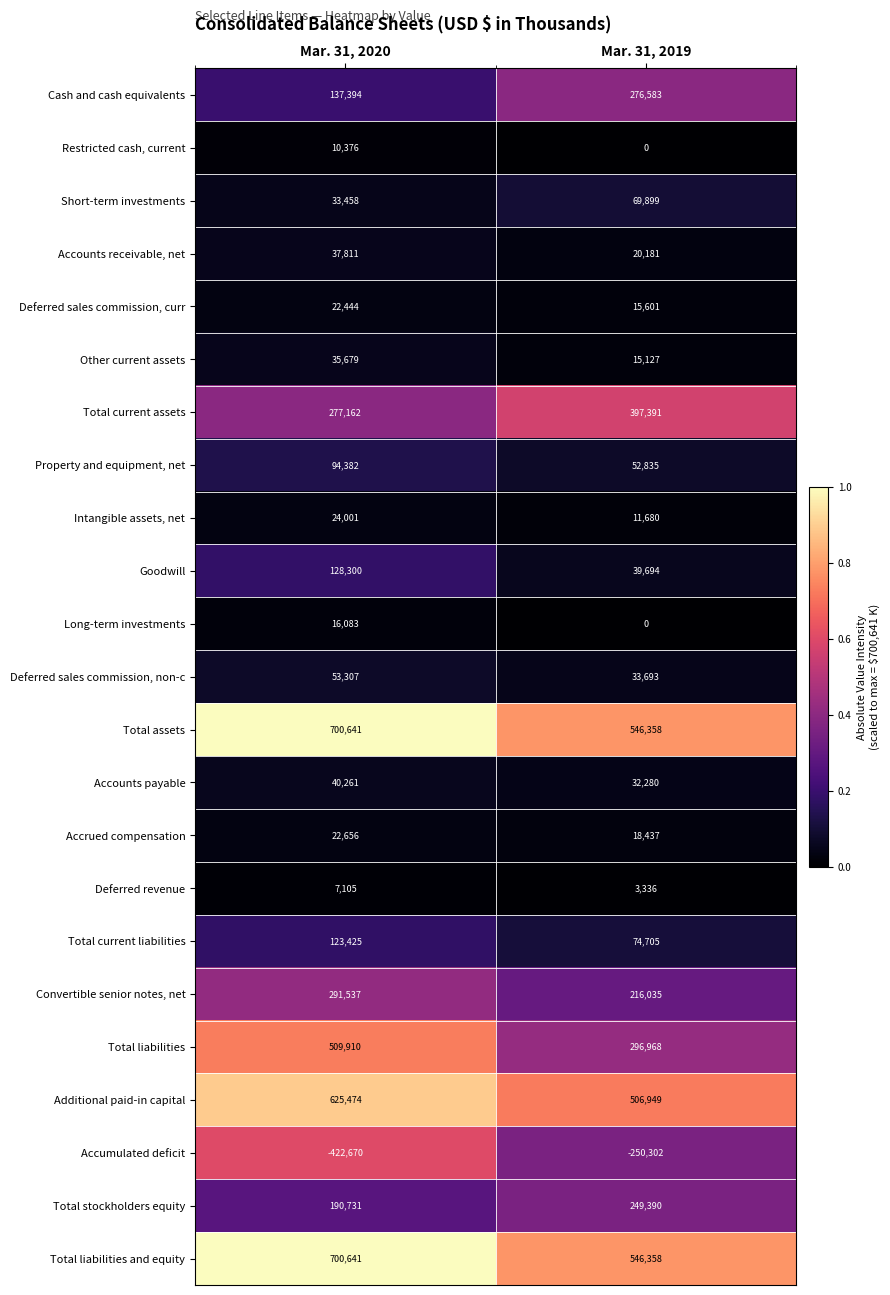

Is the value of Short-term investments at Mar. 31, 2020 greater than the value of Accounts receivable, net at Mar. 31, 2019?

Yes